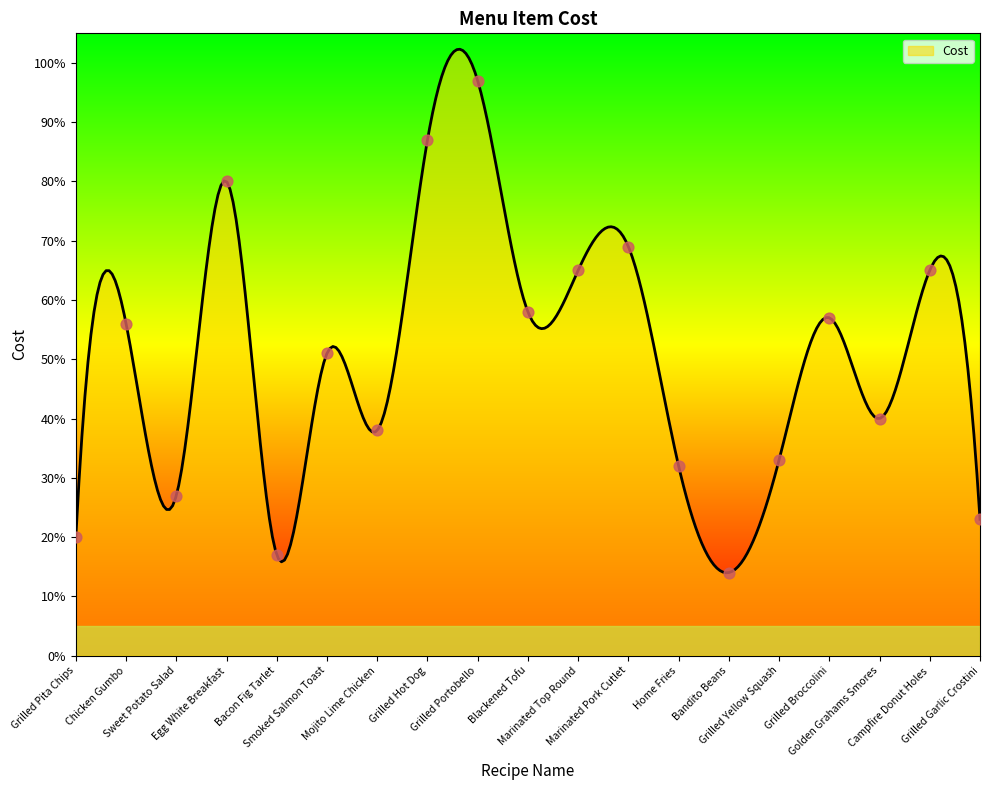

Between Marinated Top Round and Marinated Pork Cutlet, which is larger?

Marinated Pork Cutlet